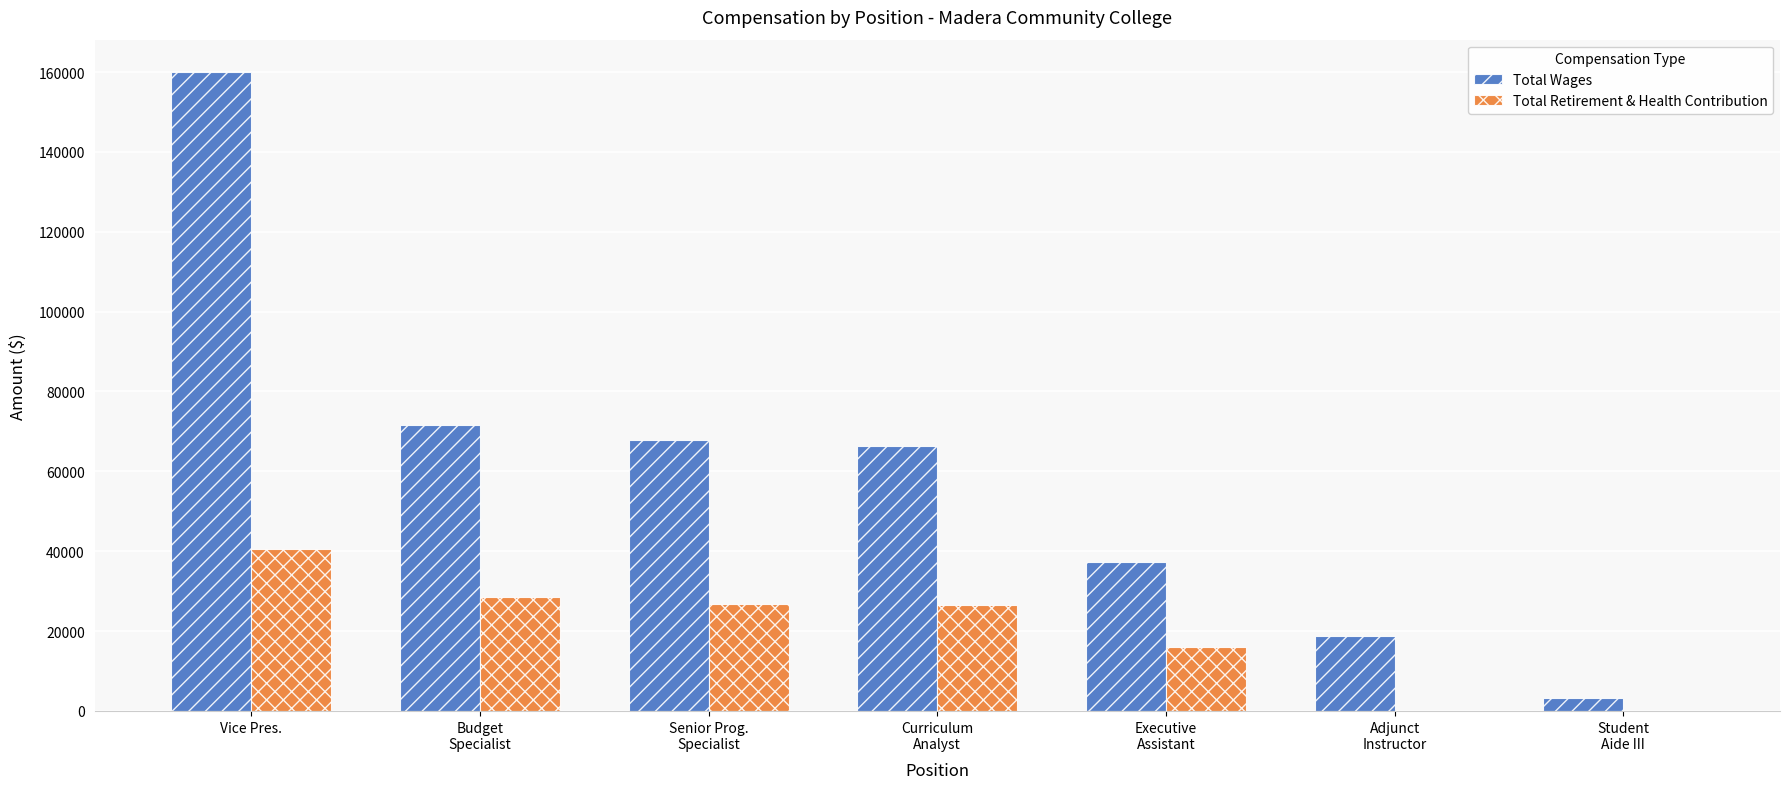

What is the sum of the Total Wages values at Budget
Specialist and Senior Prog.
Specialist?

139425